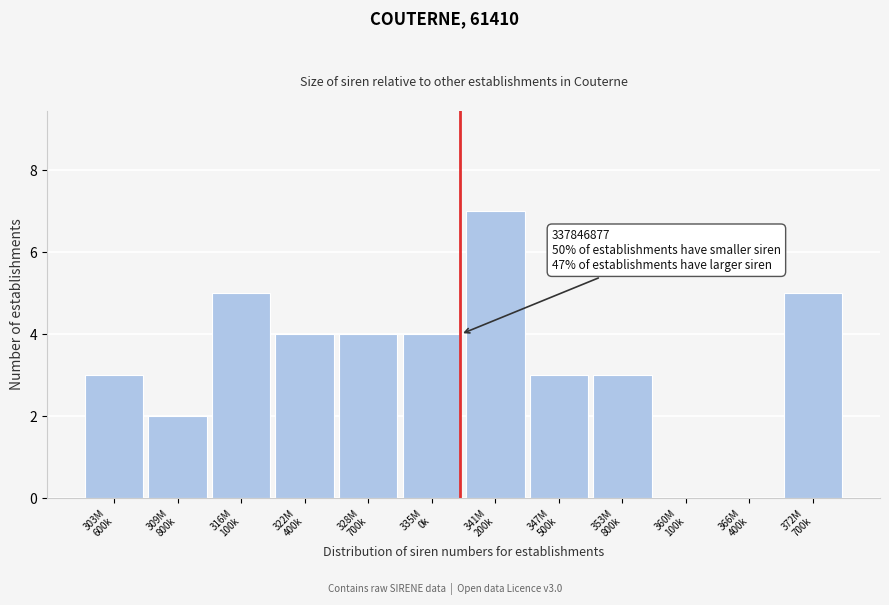

What is the sum of all values?

40